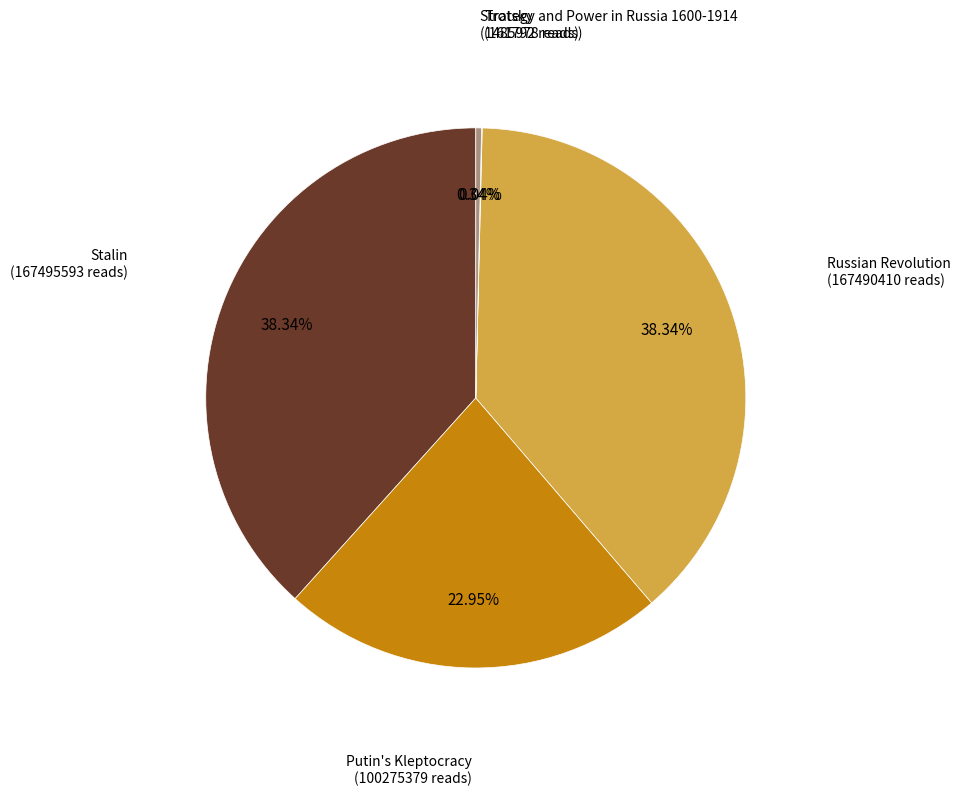

Does Strategy and Power in Russia 1600-1914 account for over 50% of the chart?

No